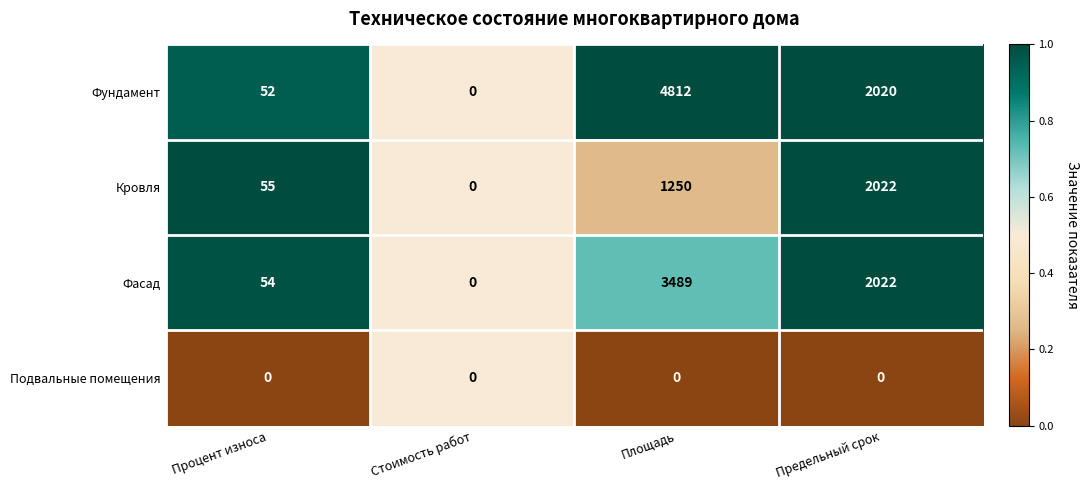

What is the difference between the maximum and minimum values in the Фундамент series?

4812